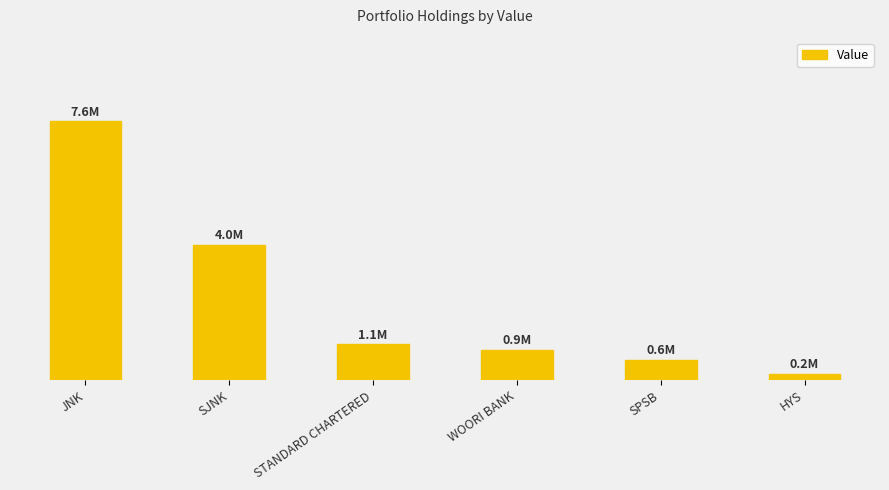

Reading left to right, transcribe all the data shown in this chart.

7614000	3986000	1053000	885000	607000	189000